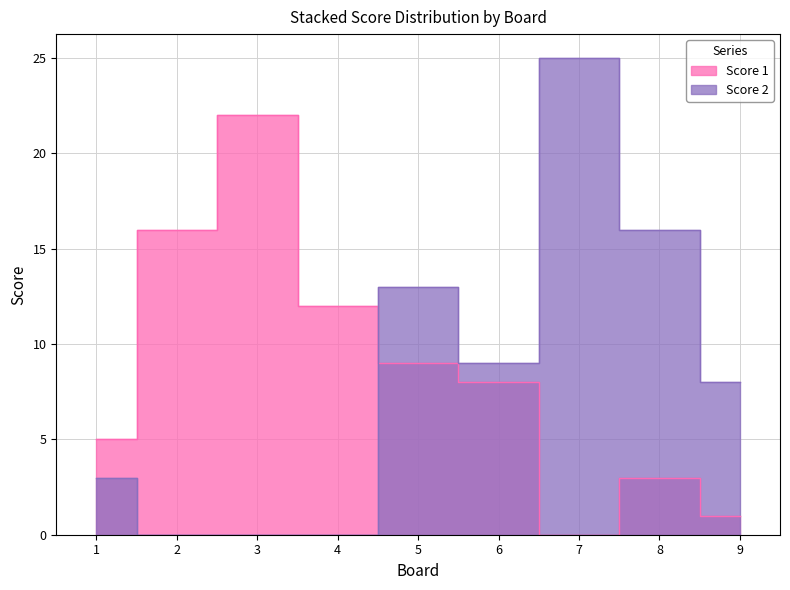

What is the average value of the Score 1 series?

8